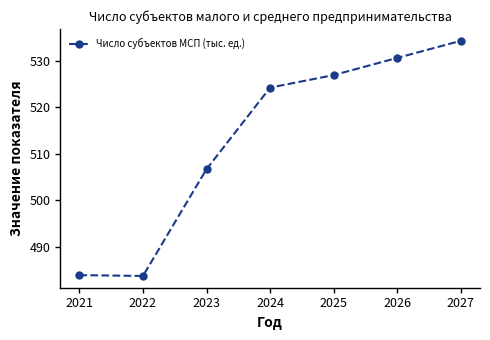

What is the difference between the values at 2022 and 2023?

23.0